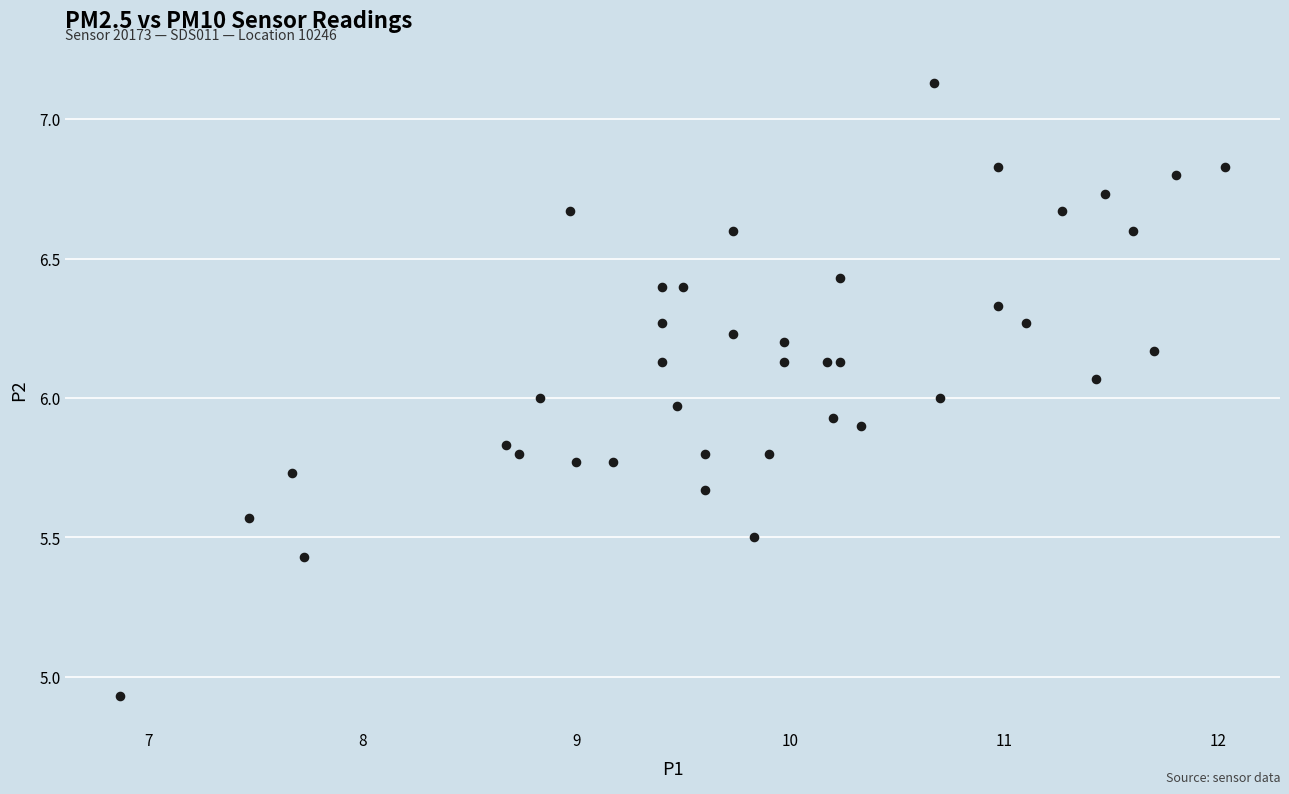

What is the range of X values (max minus min)?

5.2